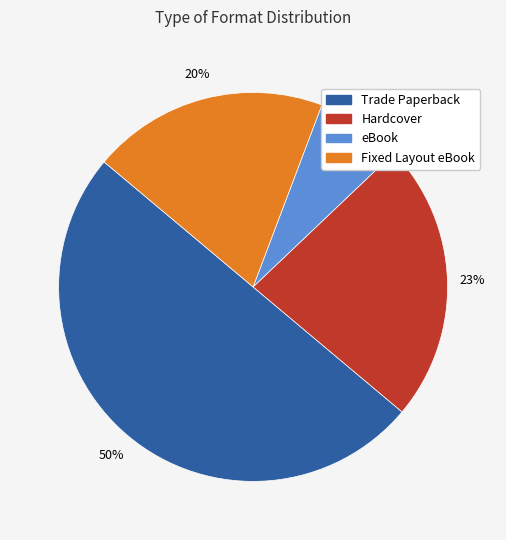

How many slices are in this pie chart?

4